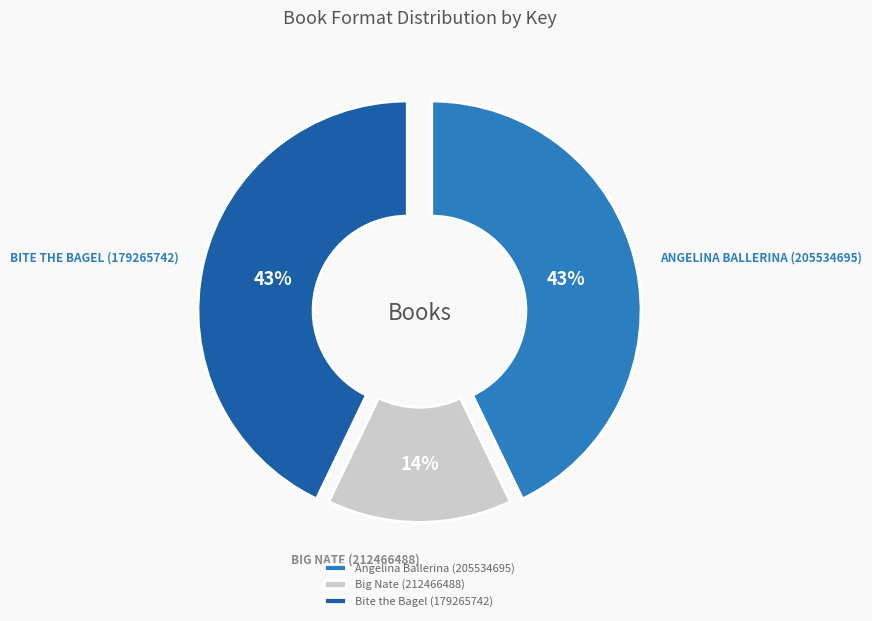

Count the number of slices in the pie.

3